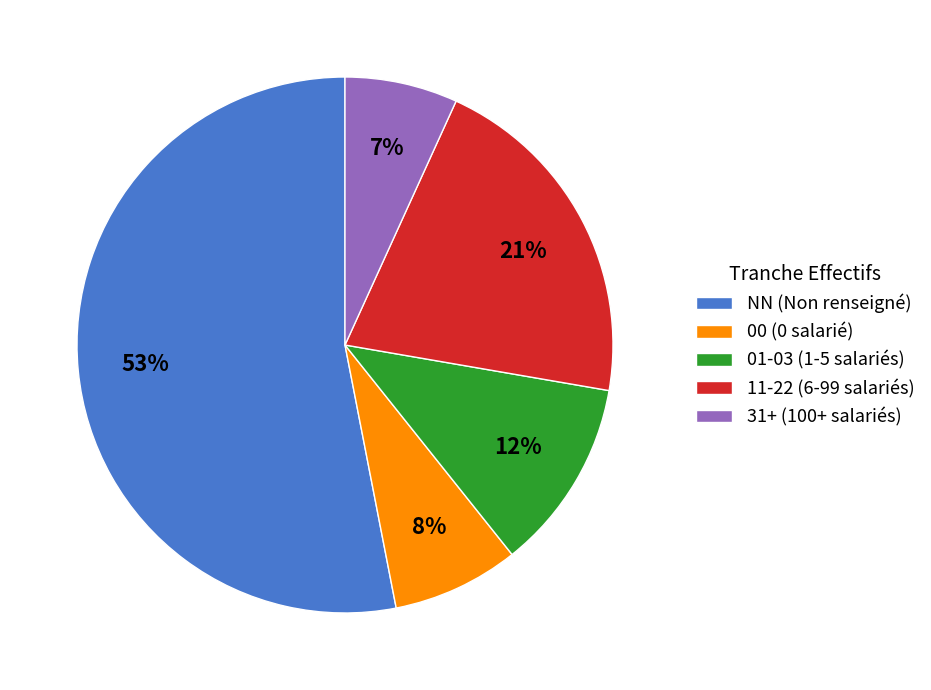

Which has a higher value, 00 (0 salarié) or 01-03 (1-5 salariés)?

01-03 (1-5 salariés)